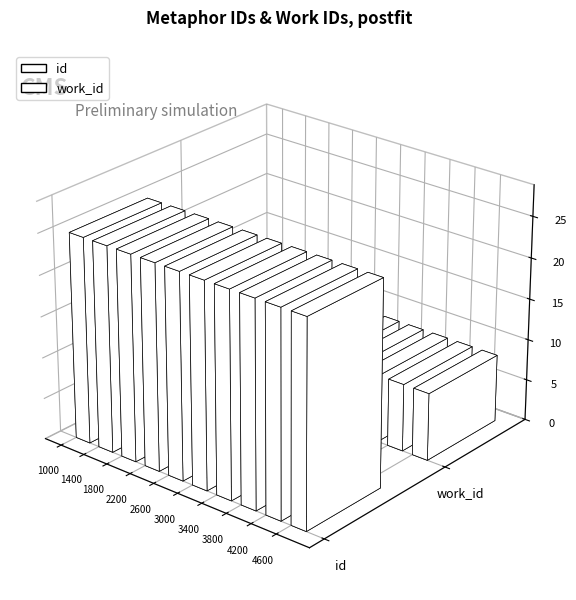

Rank the series by their maximum value, from lowest to highest.

work_id, id